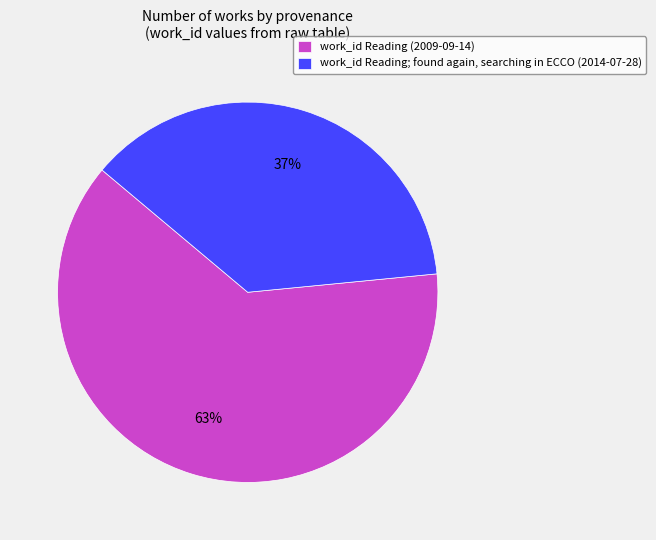

Is it true that work_id Reading; found again, searching in ECCO (2014-07-28) is 48% of the pie?

False